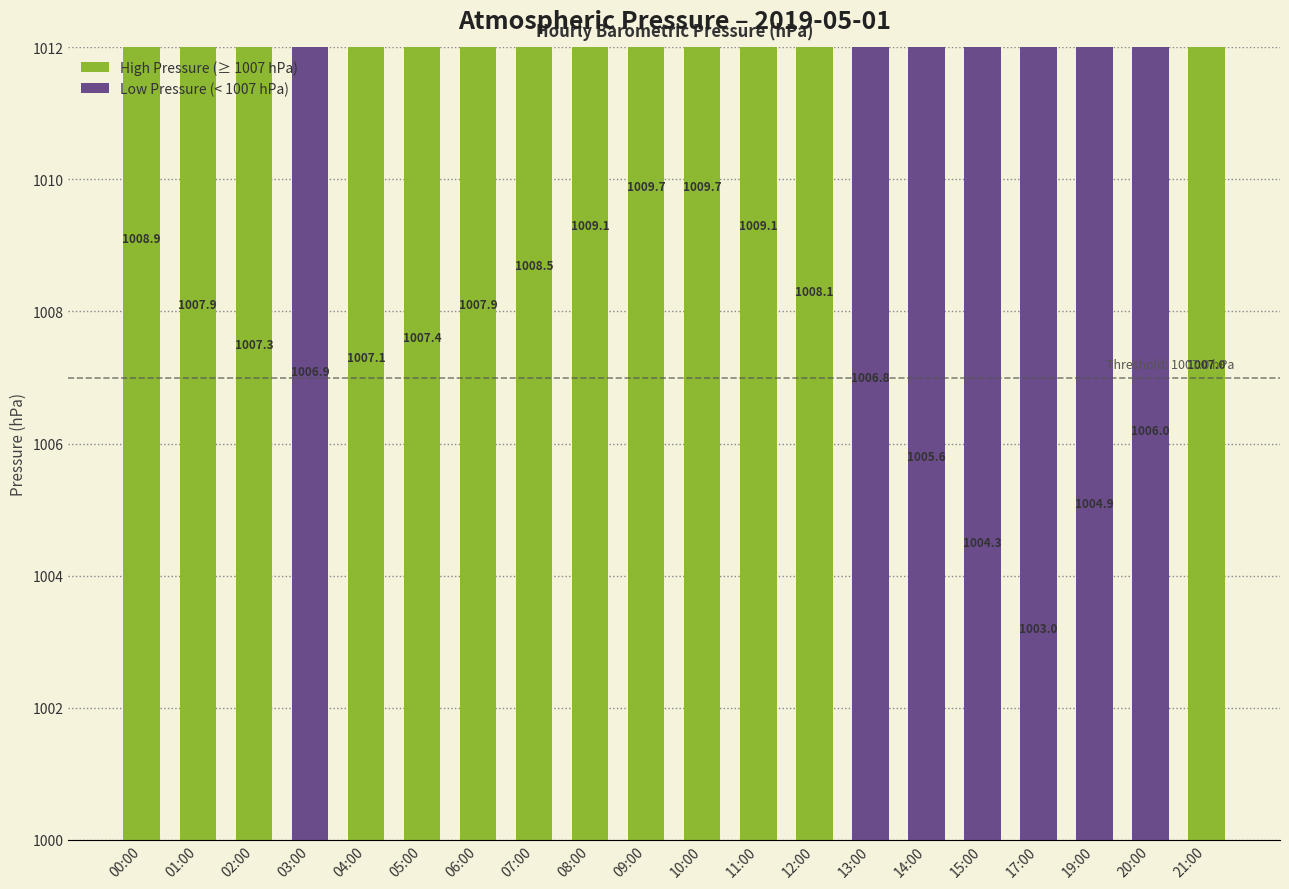

How many data points does each series have?

20